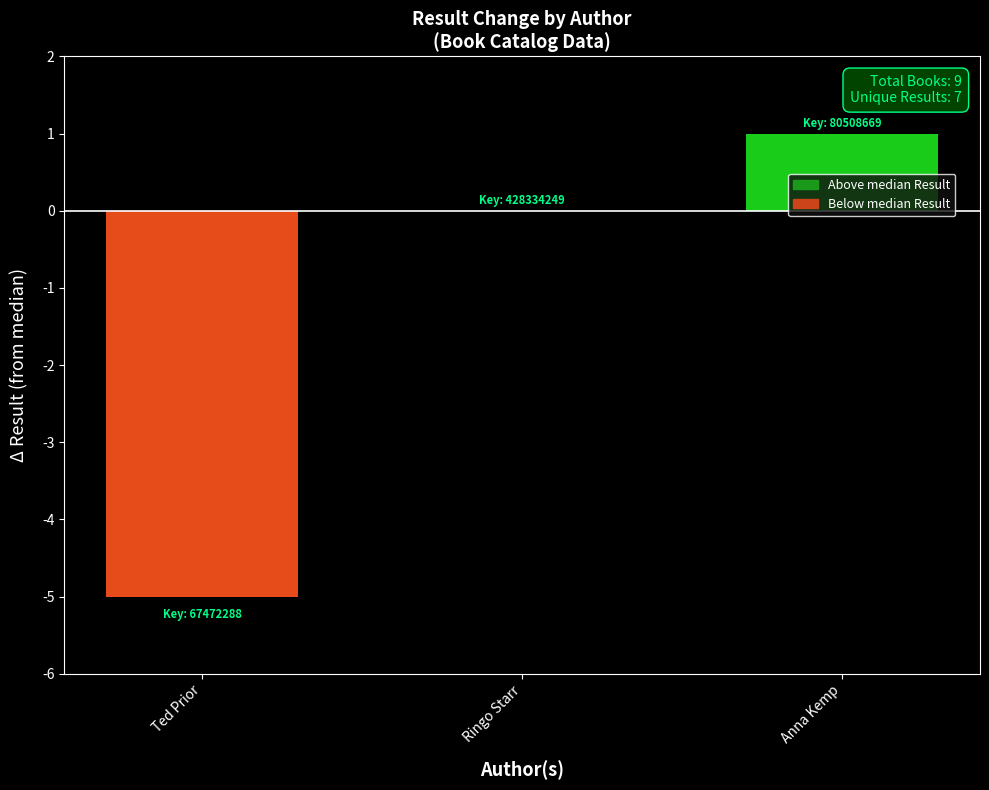

Which category has the highest value across all series?

Anna Kemp